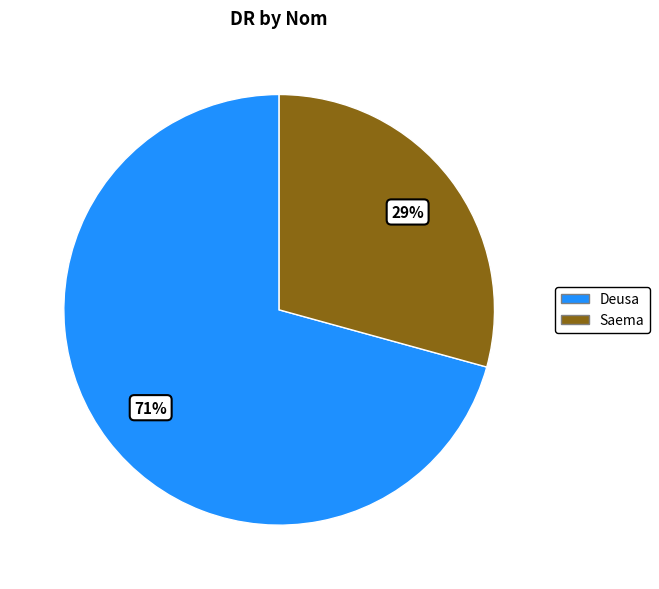

Does Saema represent more than half of the total?

No